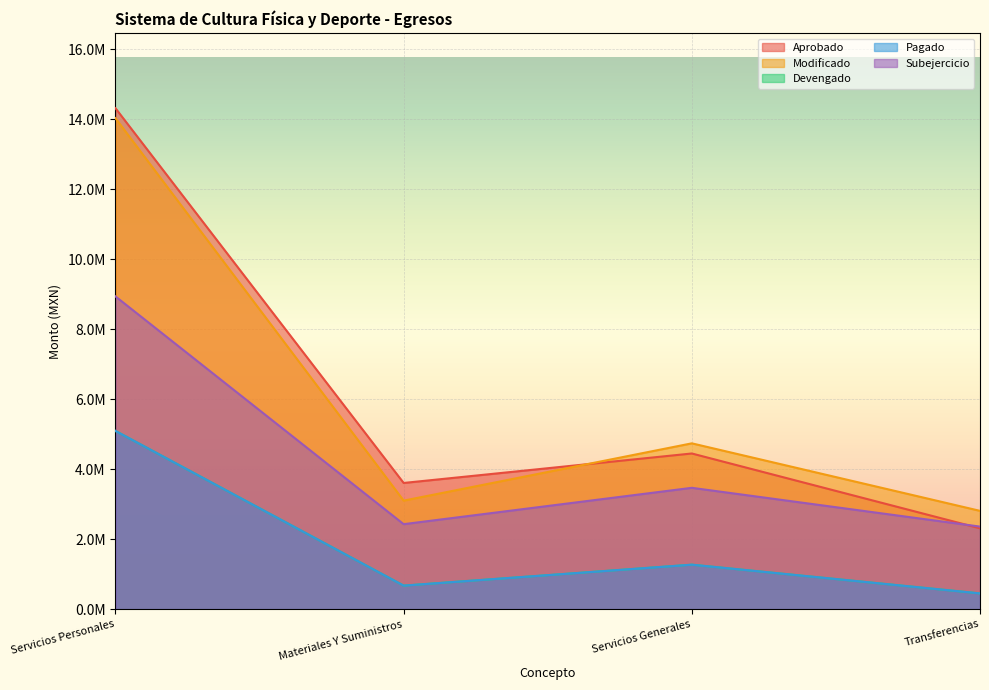

Does the chart display data point markers on the line(s)?

No